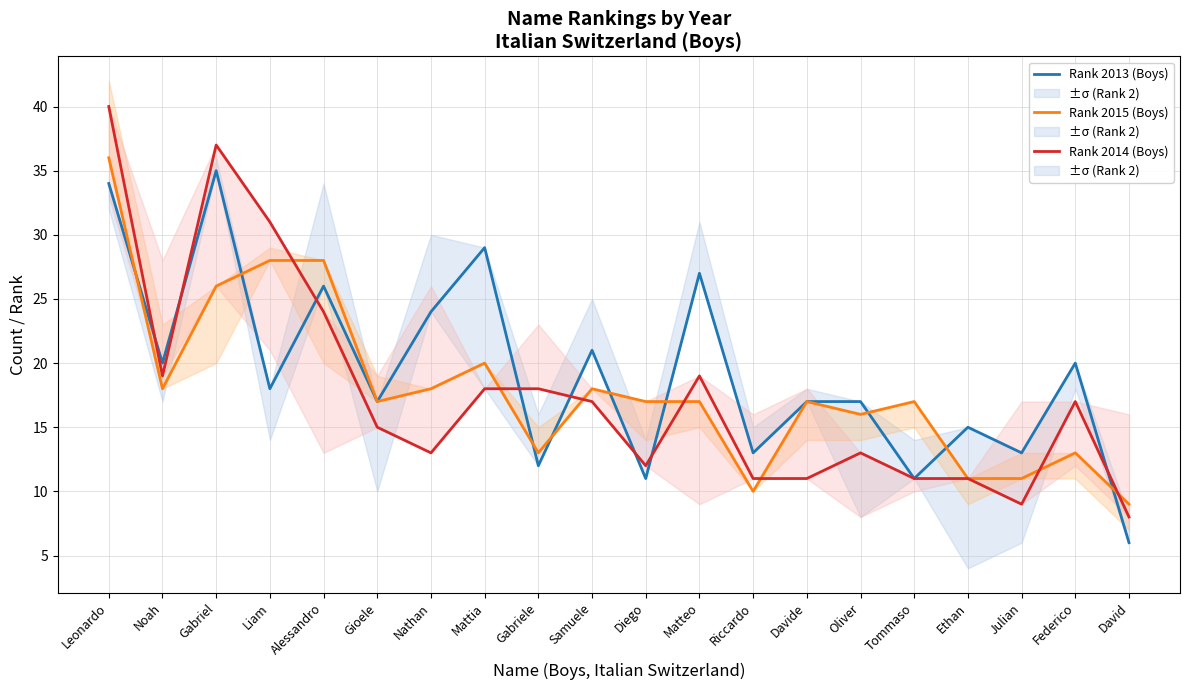

What is the spread (max minus min) of values at Diego?

6